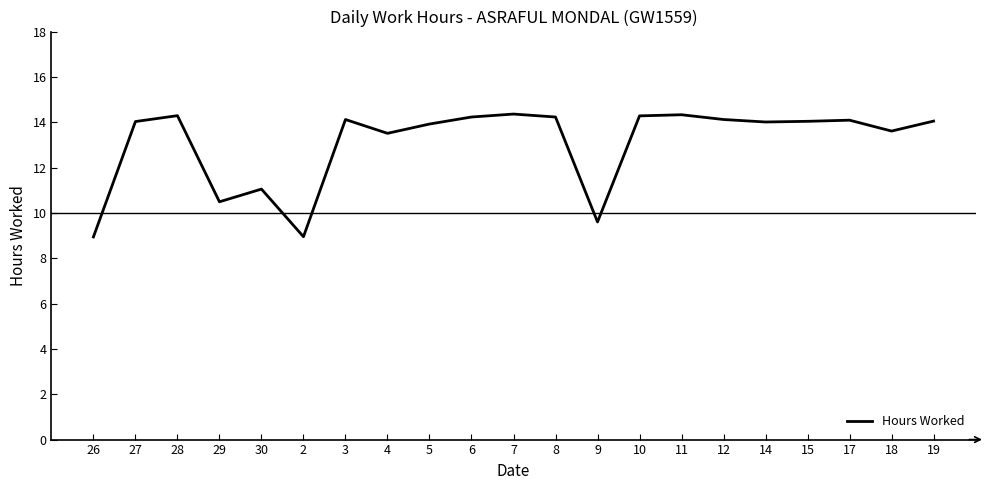

What is the ratio of the value at 12 to the value at 4?

1.0